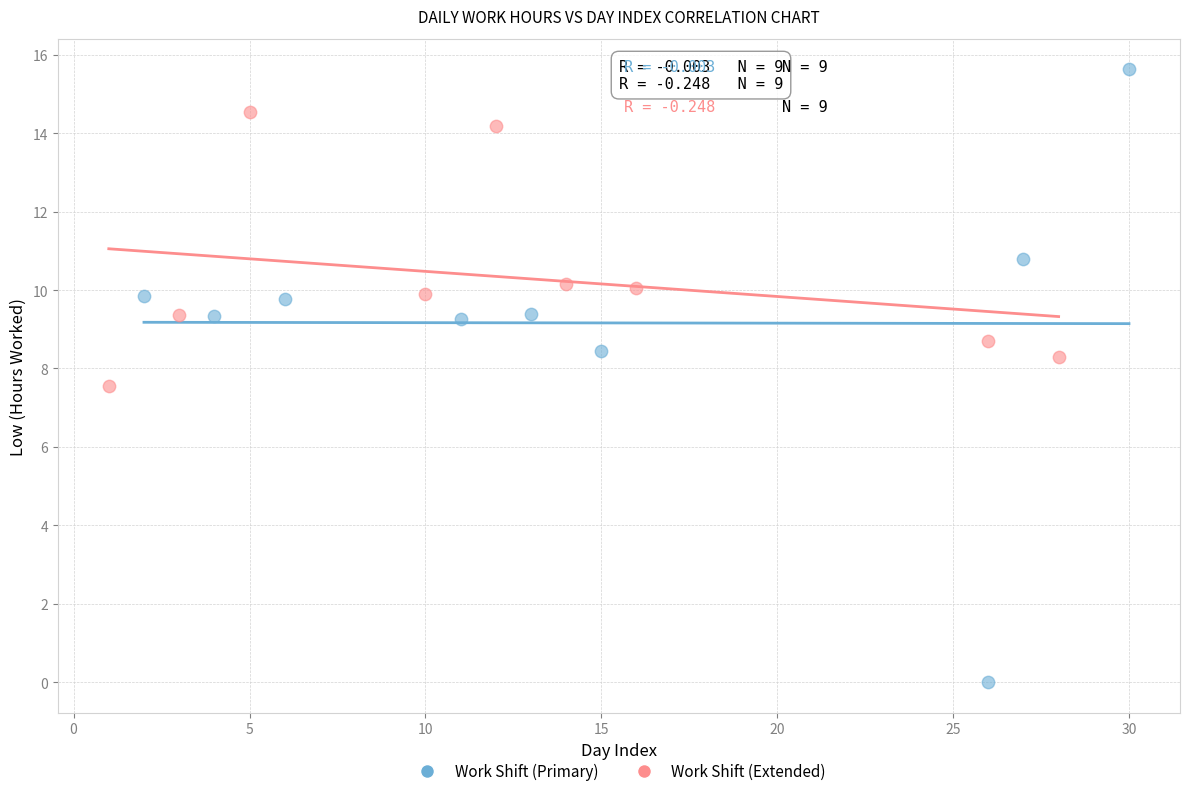

Which series contains the highest Y value?

Work Shift (Primary)